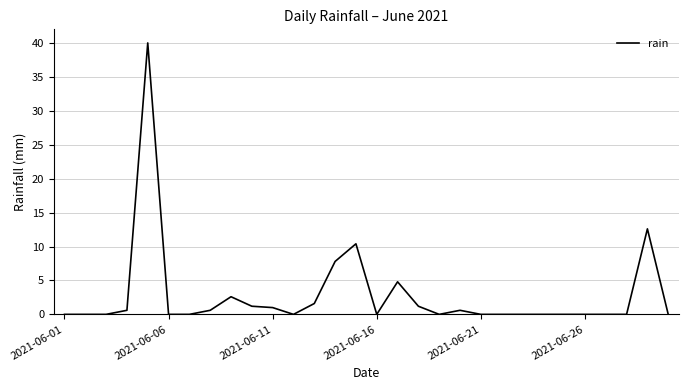

What is the difference between the maximum and minimum values?

40.0